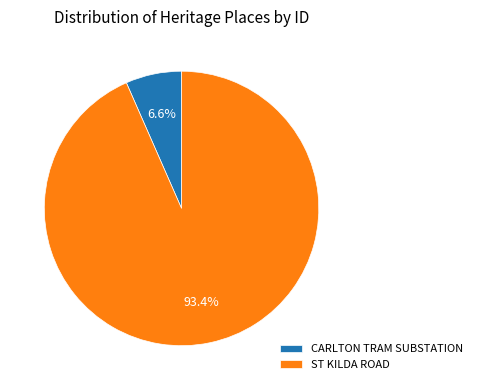

What is the ratio of the value at ST KILDA ROAD to the value at CARLTON TRAM SUBSTATION?

14.2